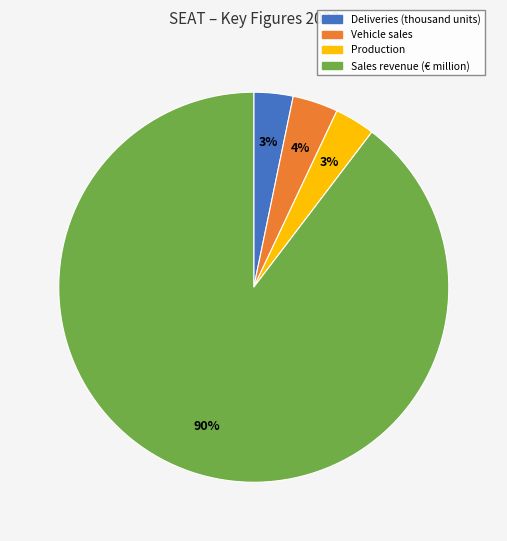

Which has a higher value, Sales revenue (€ million) or Deliveries (thousand units)?

Sales revenue (€ million)